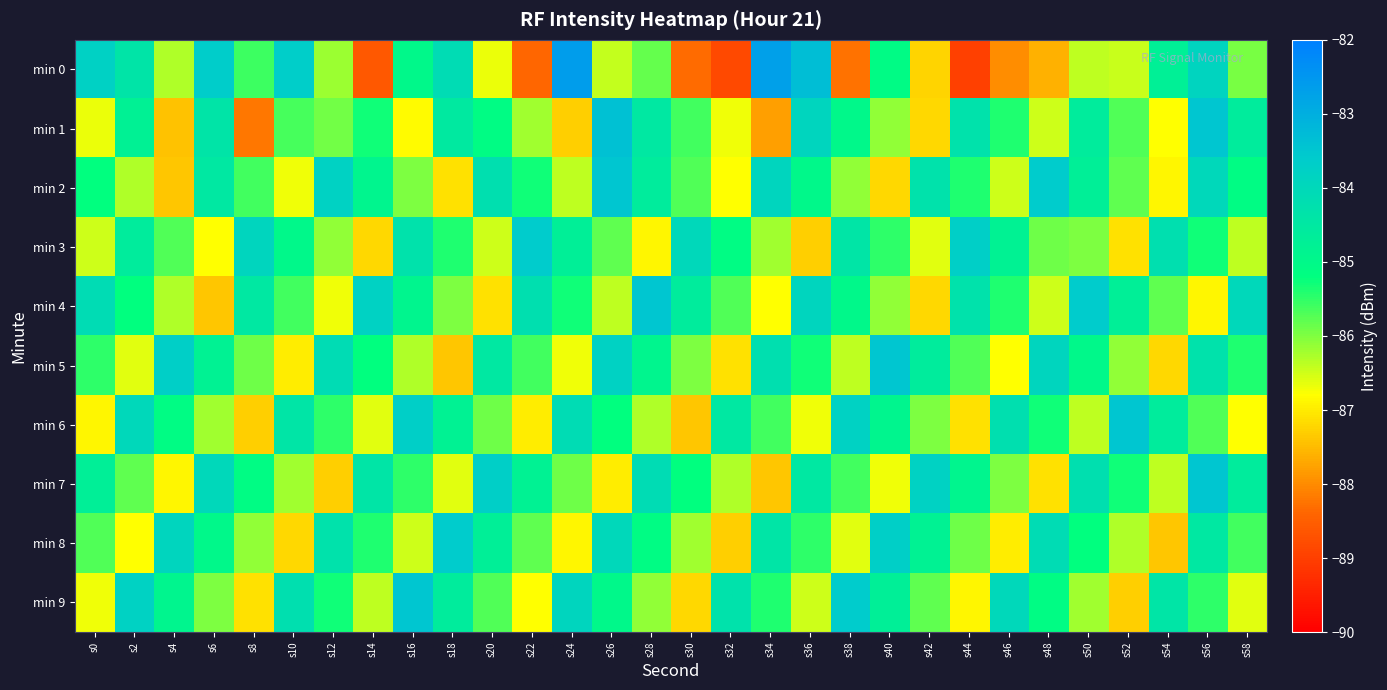

What is the total value across all series at s38?

-854.8